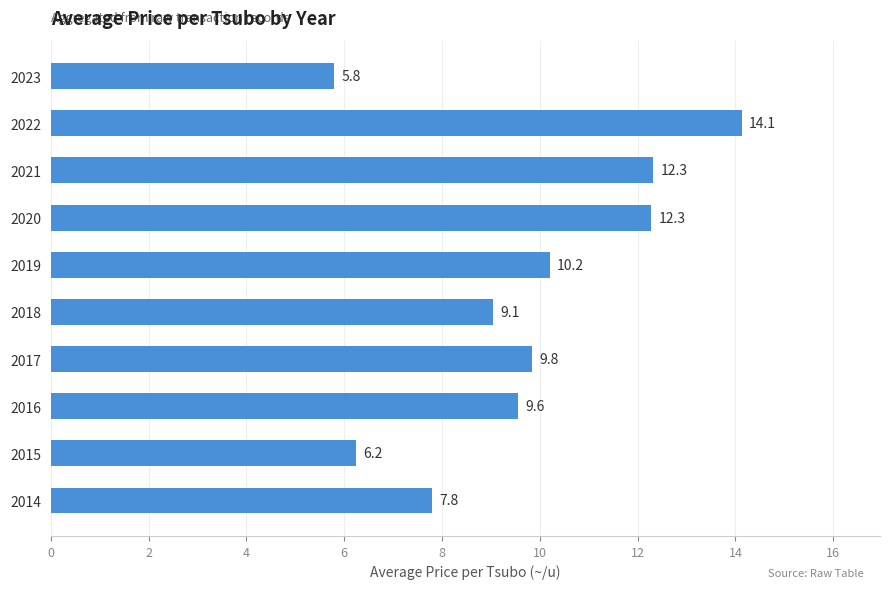

Where is the data nearest to the value 9?

2018